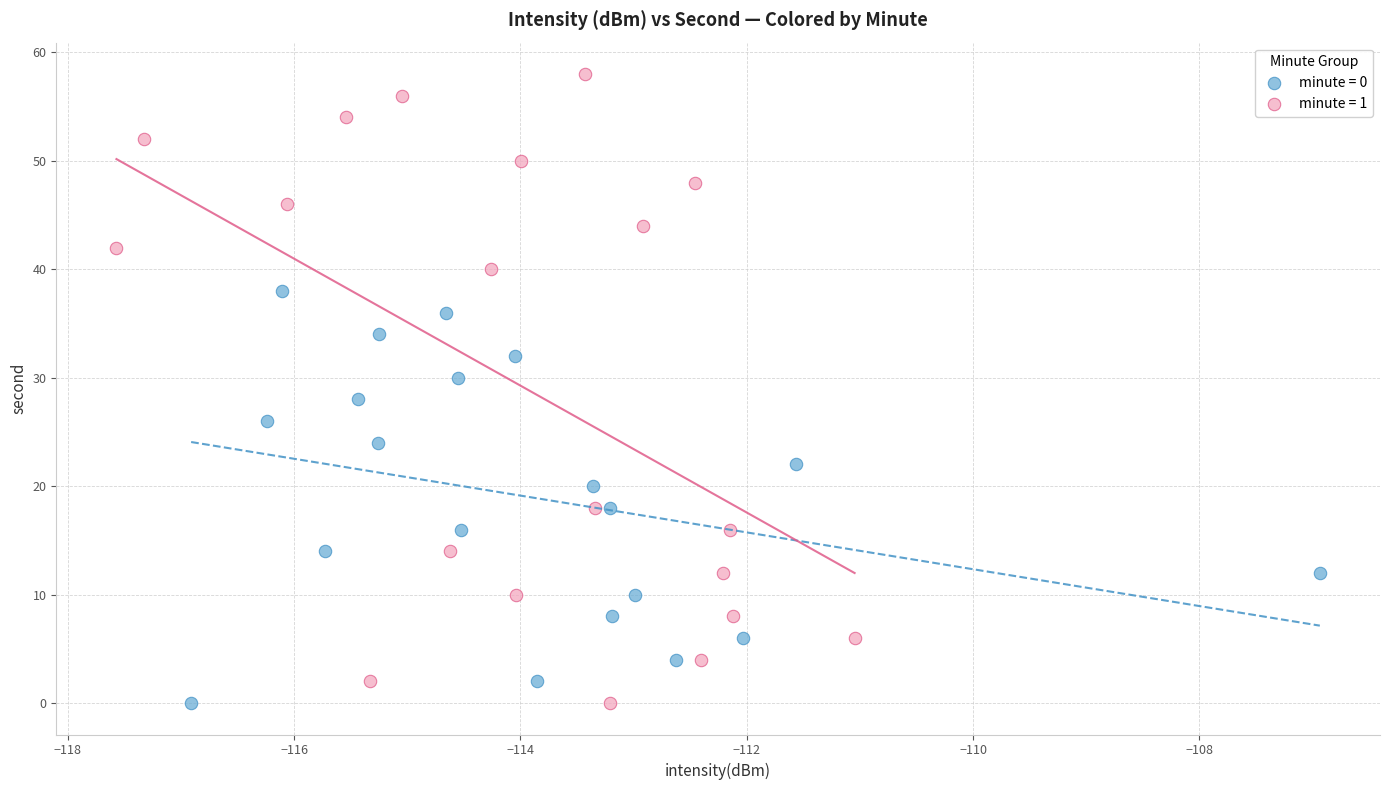

Which series has the widest spread of Y values?

minute = 1